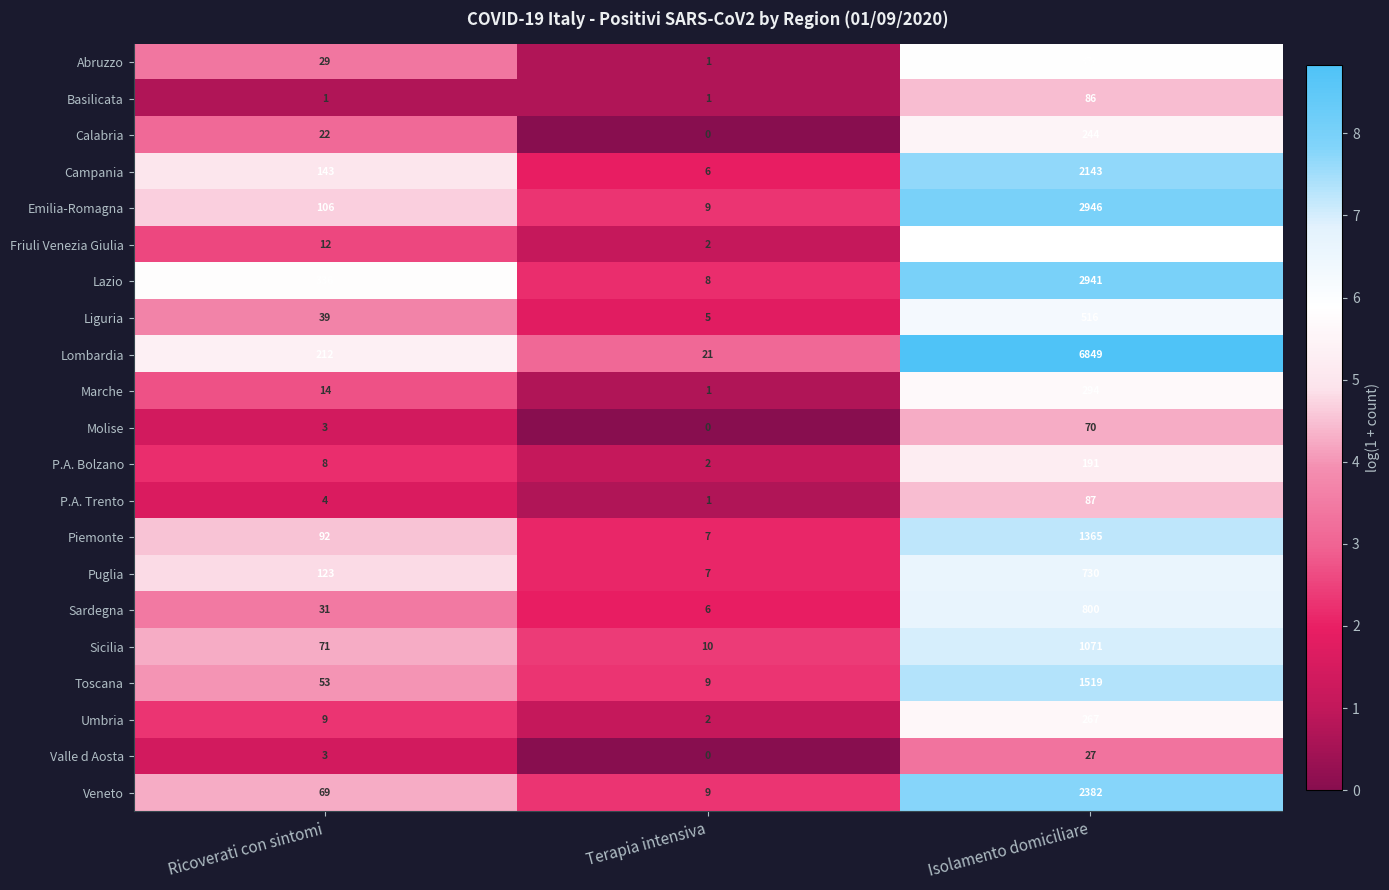

Which series has the largest total across all categories?

Lombardia